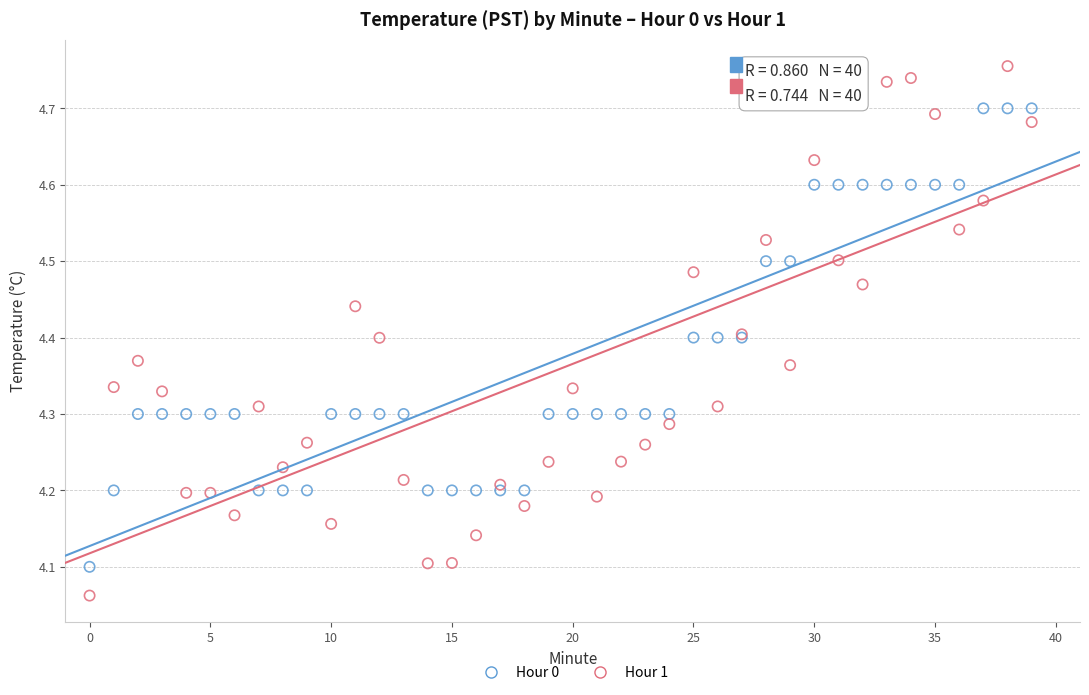

Which series contains the highest Y value?

Hour 1